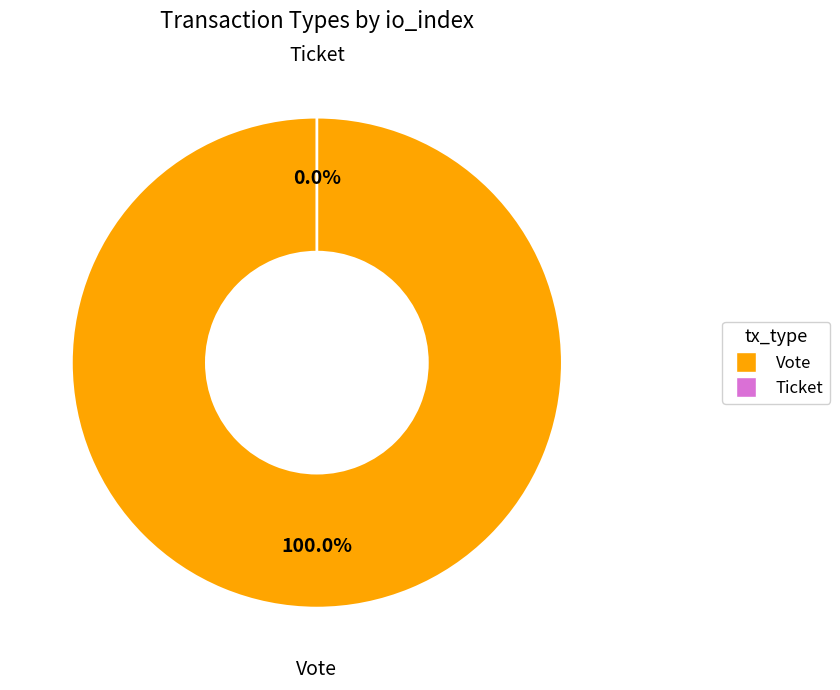

Which slice is the largest?

Vote